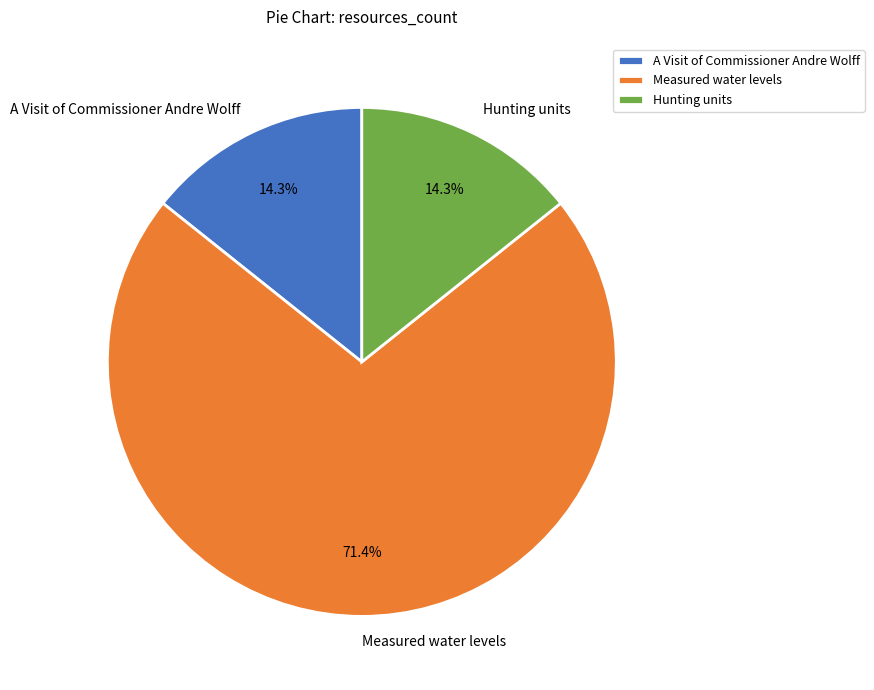

To the nearest percent, what percentage of the pie is A Visit of Commissioner Andre Wolff?

14%